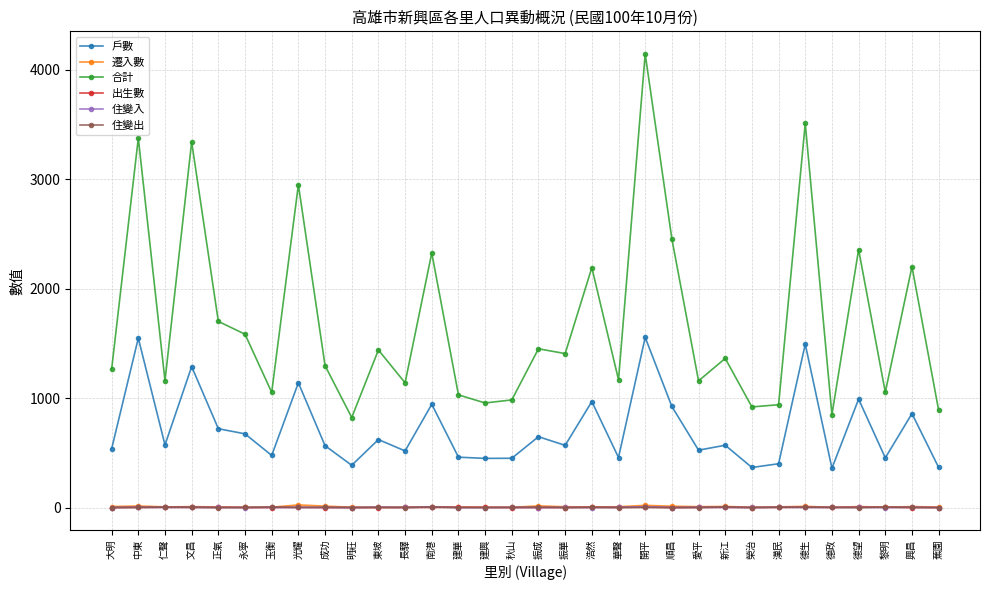

What is the value of the 出生數 point at the 30th from the left?

2